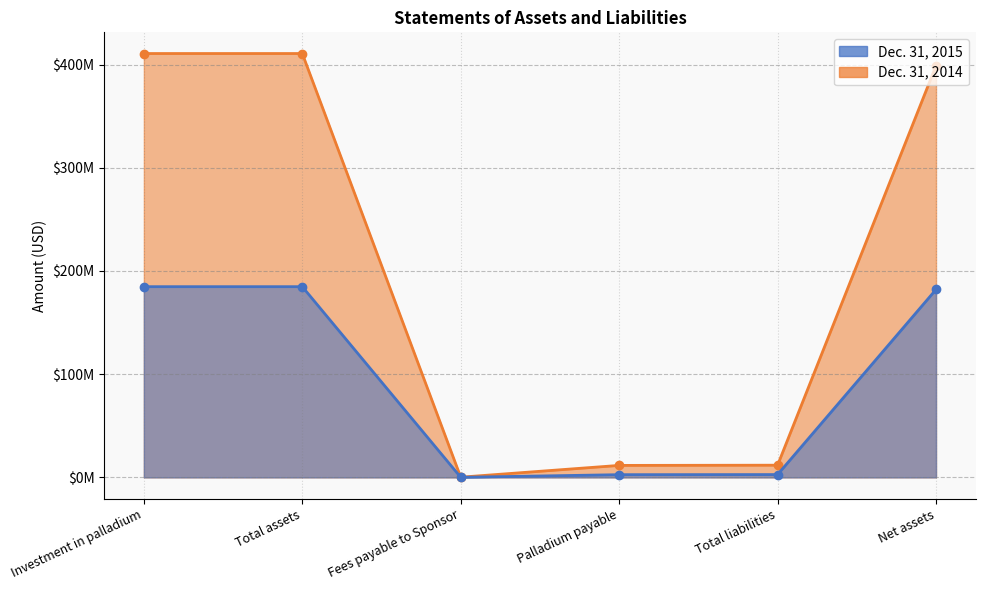

How many series are shown in this chart?

2